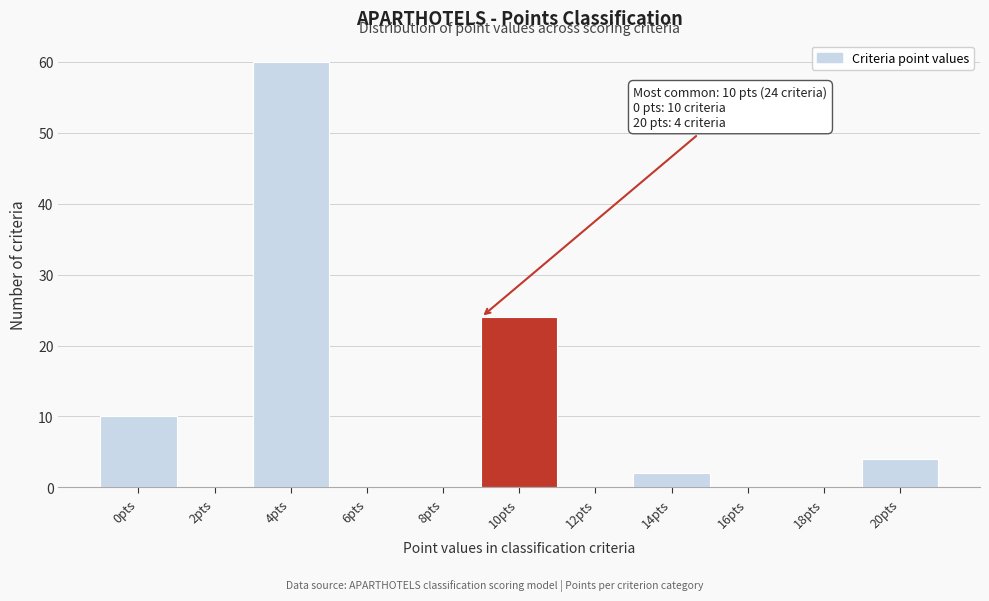

Reading right to left, extract all data points from this chart.

20pts=4	18pts=0	16pts=0	14pts=2	12pts=0	10pts=24	8pts=0	6pts=0	4pts=60	2pts=0	0pts=10